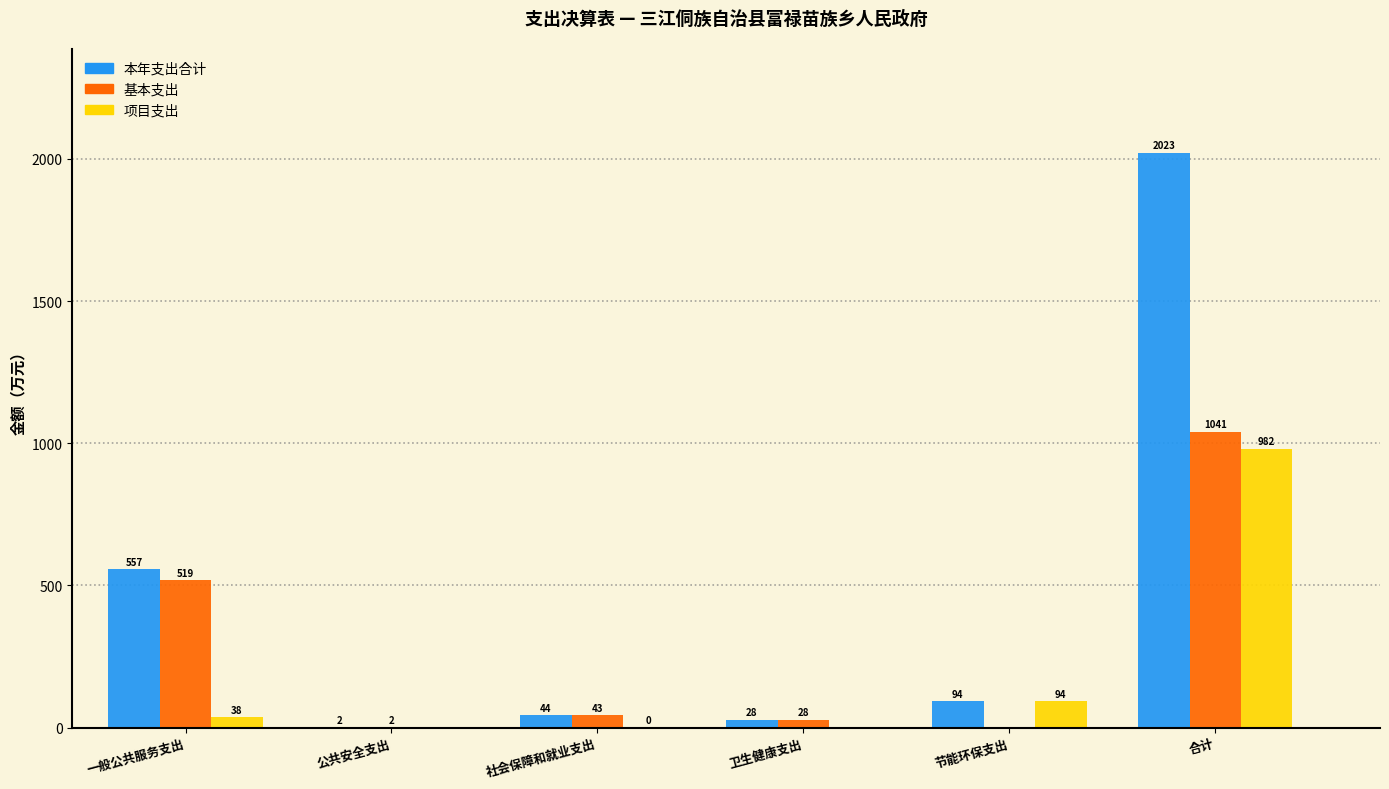

Which series has the largest total across all categories?

本年支出合计